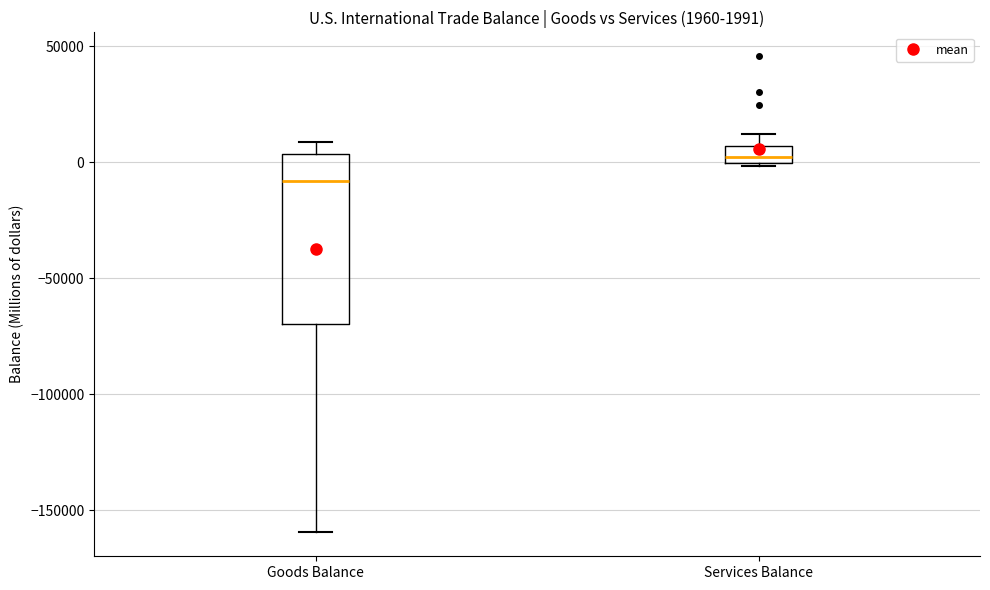

Which box's median line is the lowest?

Goods Balance